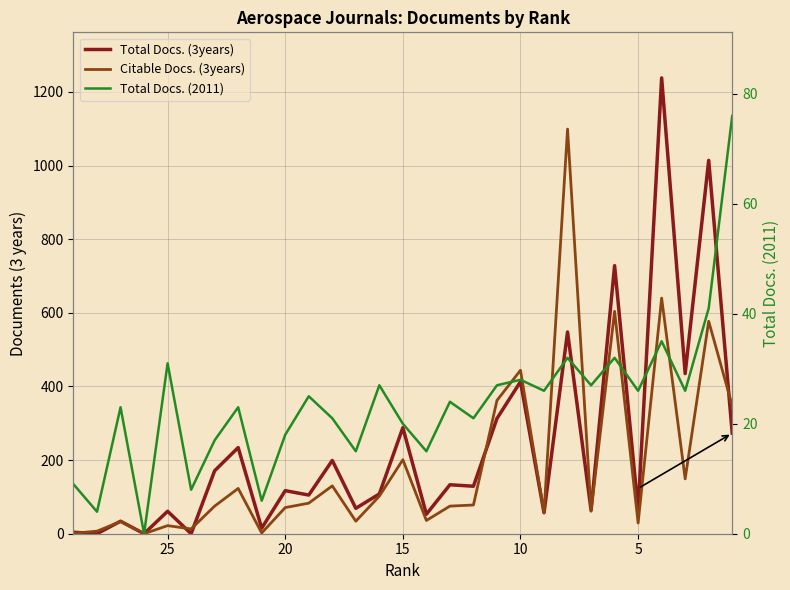

What is the maximum value for Citable Docs. (3years)?

1099